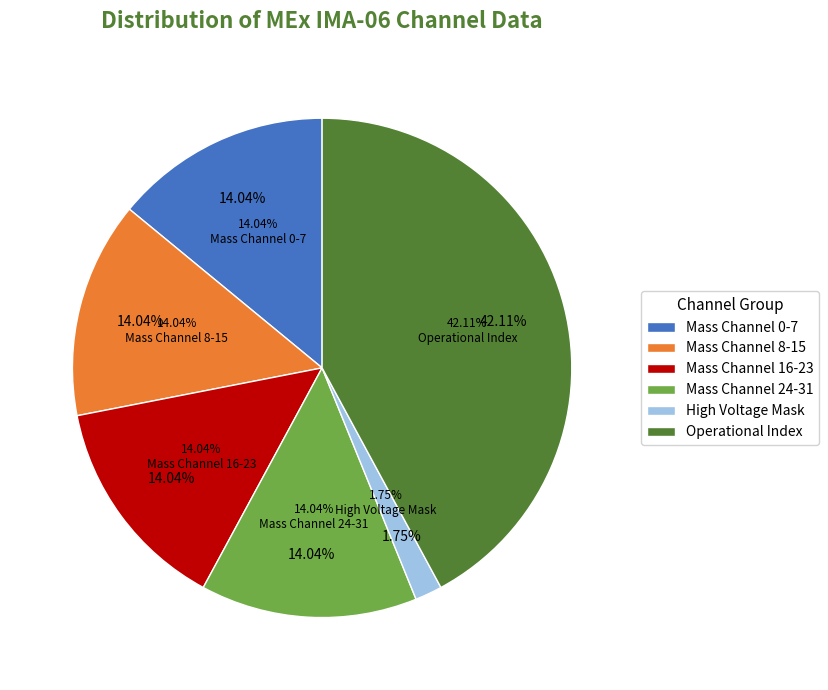

True or false: High Voltage Mask accounts for 2% of the total.

True